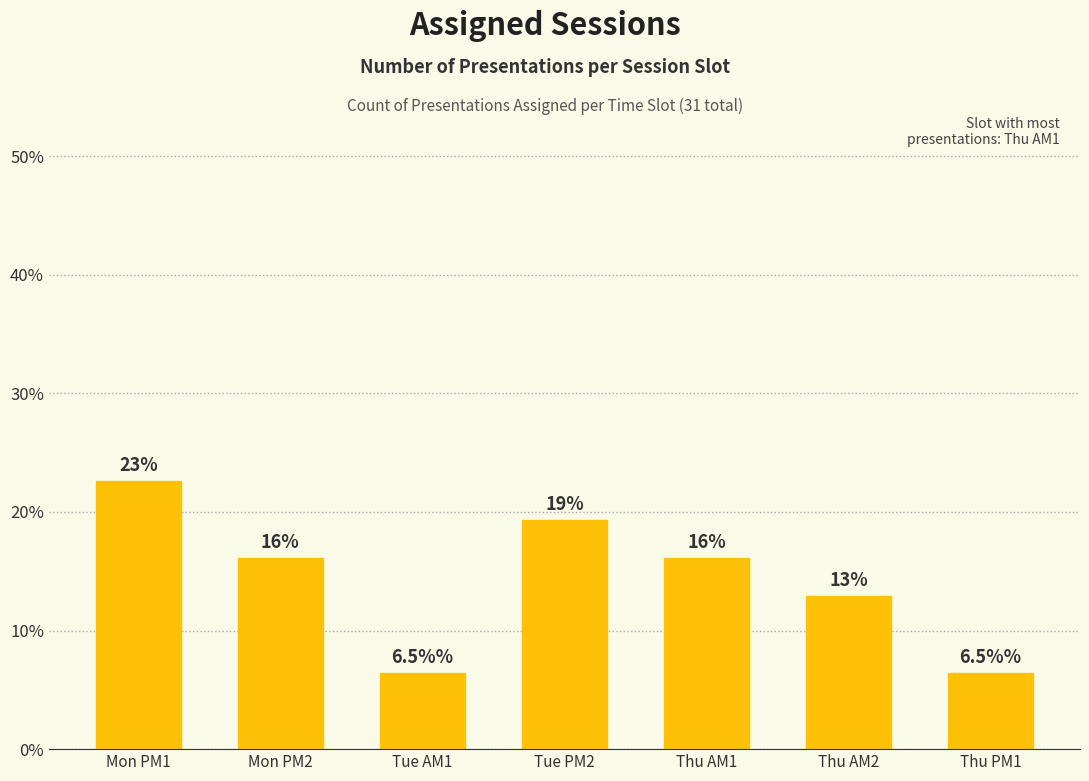

What is the sum of all values?

100.0